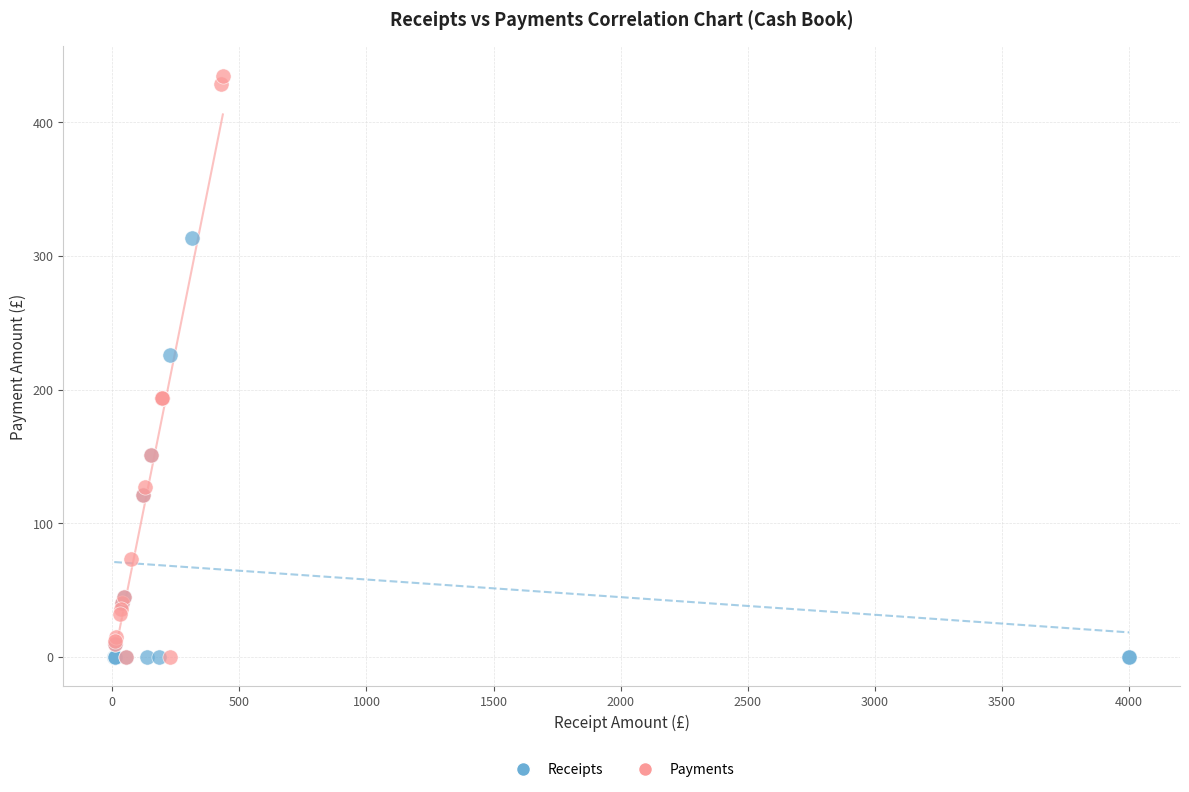

What are all the series names shown in the legend?

Receipts, Payments